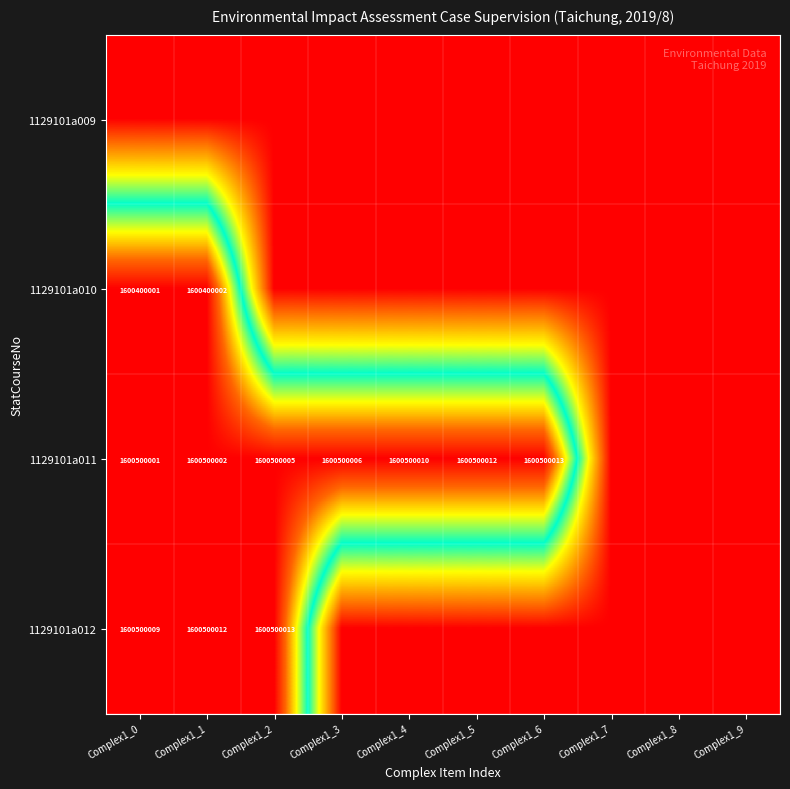

The value of 1129101a011 at Complex1_3 is 1600500006. True or false?

True